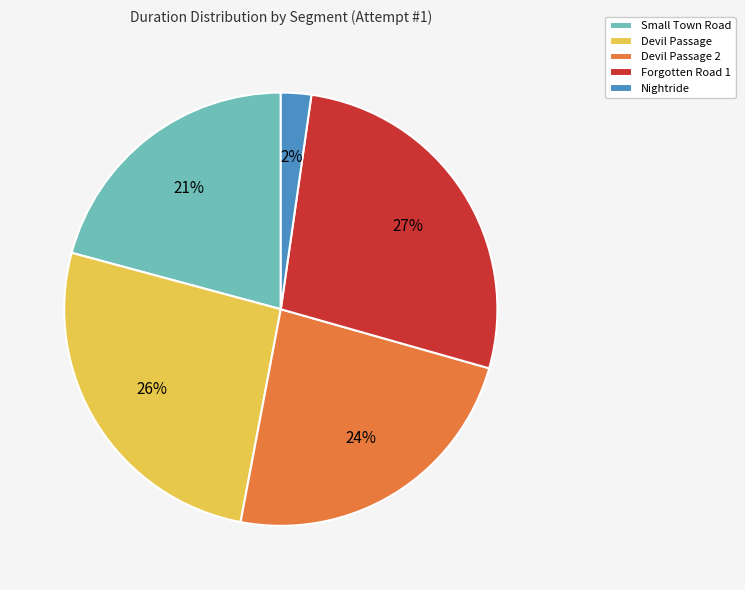

True or false: Devil Passage 2 accounts for 31% of the total.

False